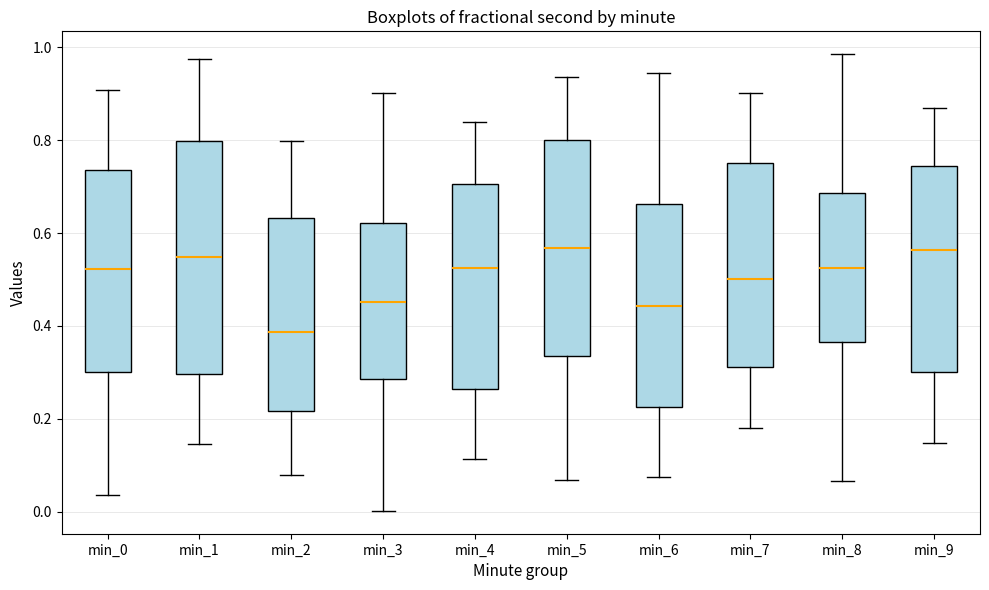

Which box is the tallest, from its lower edge to its upper edge?

min_1